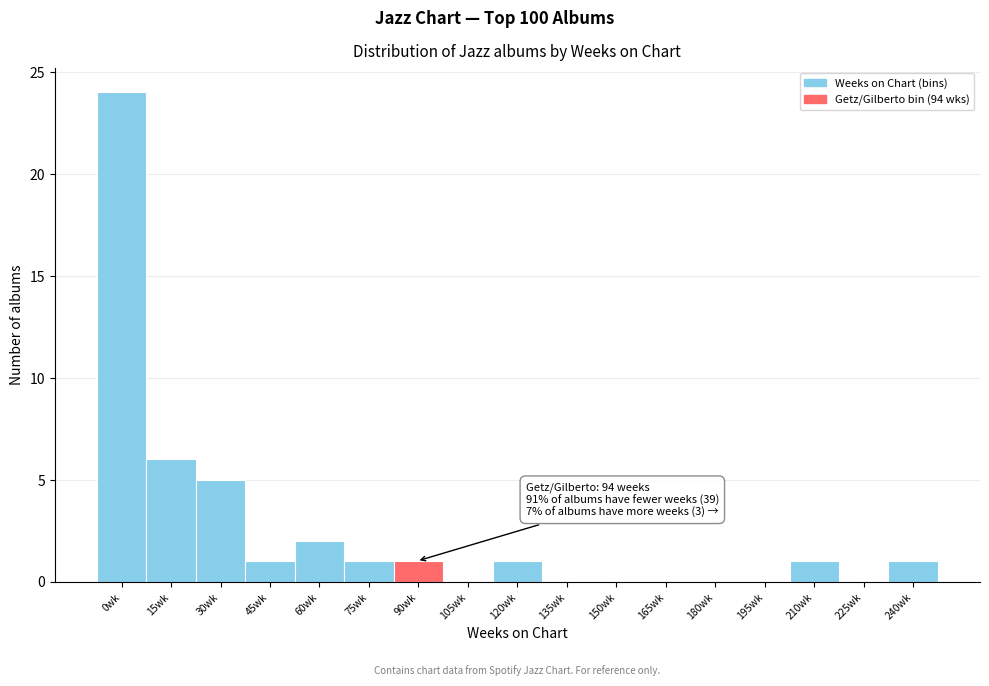

Reading left to right, transcribe all the data shown in this chart.

0wk=24	15wk=6	30wk=5	45wk=1	60wk=2	75wk=1	90wk=1	105wk=0	120wk=1	135wk=0	150wk=0	165wk=0	180wk=0	195wk=0	210wk=1	225wk=0	240wk=1